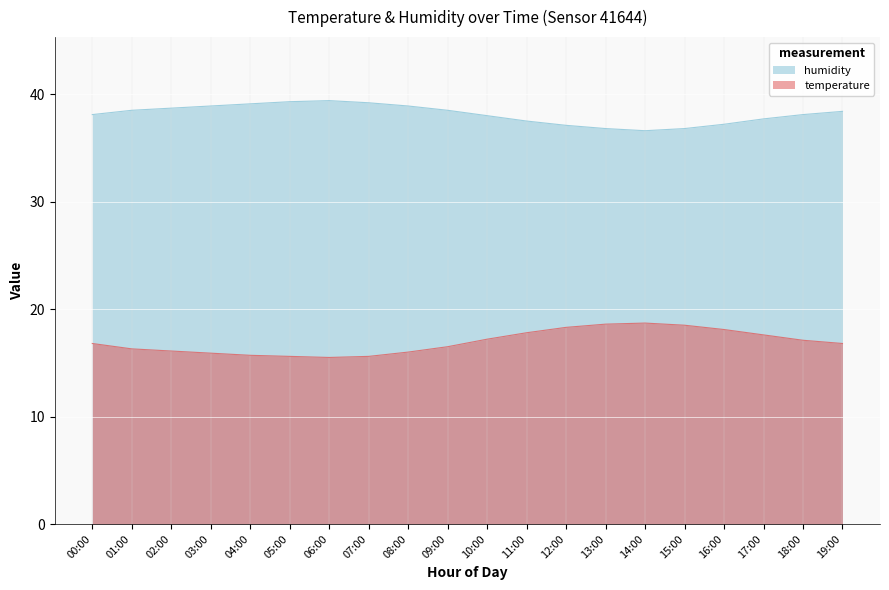

What are all the series names shown in the legend?

humidity, temperature